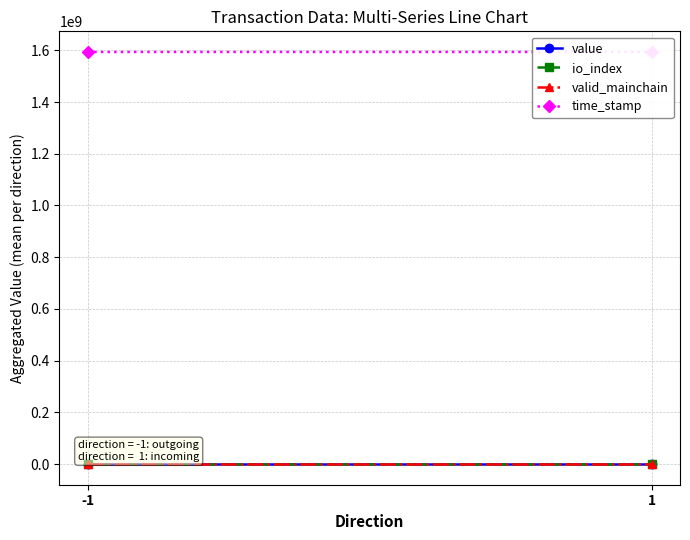

Rank the series at -1 from highest to lowest value.

time_stamp, io_index, valid_mainchain, value